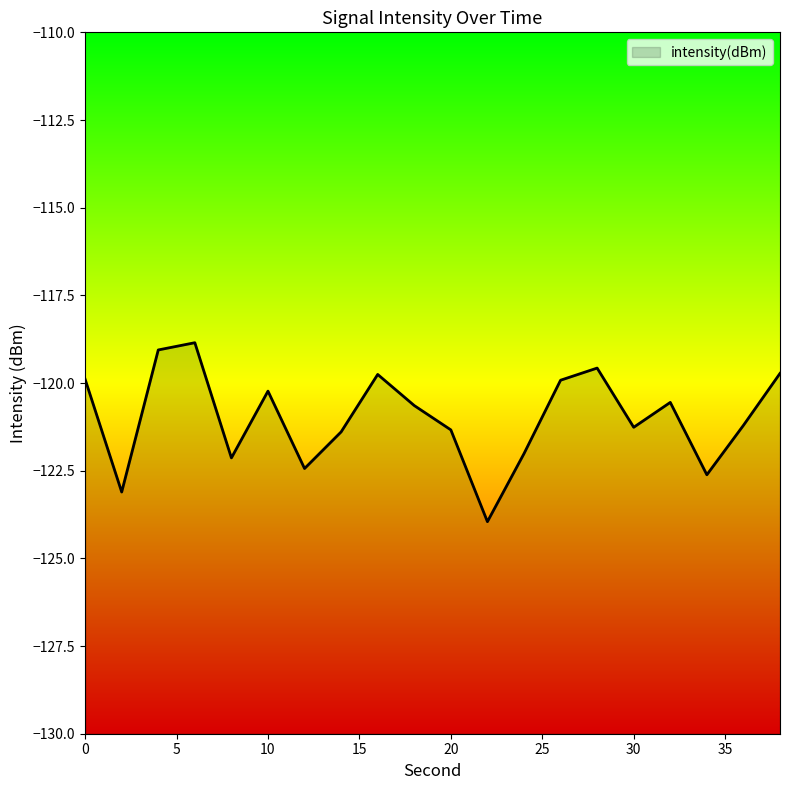

Rank the categories by value from highest to lowest.

6, 4, 28, 38, 16, 0, 26, 10, 32, 18, 36, 30, 20, 14, 24, 8, 12, 34, 2, 22